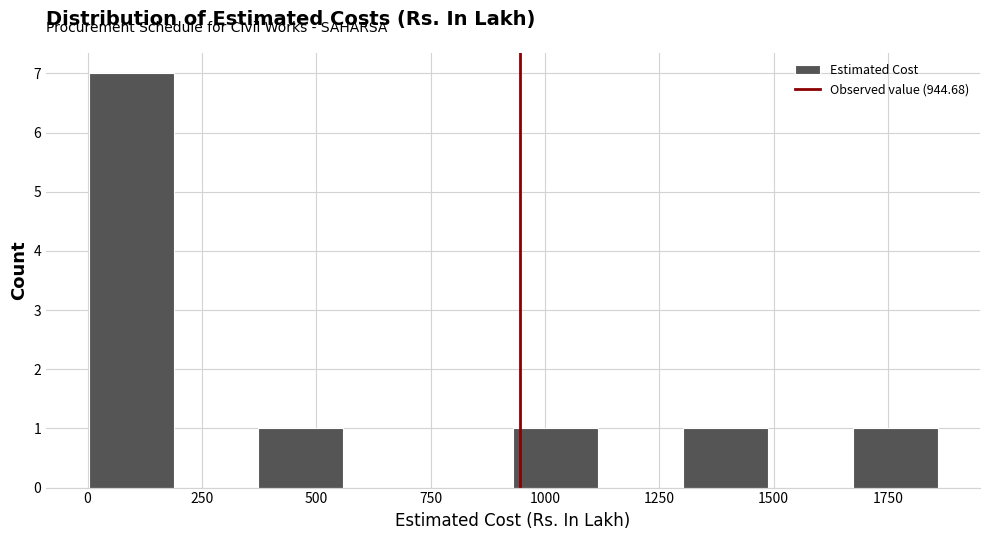

Read against the x-axis, roughly where is the centre of the tallest bar?

100